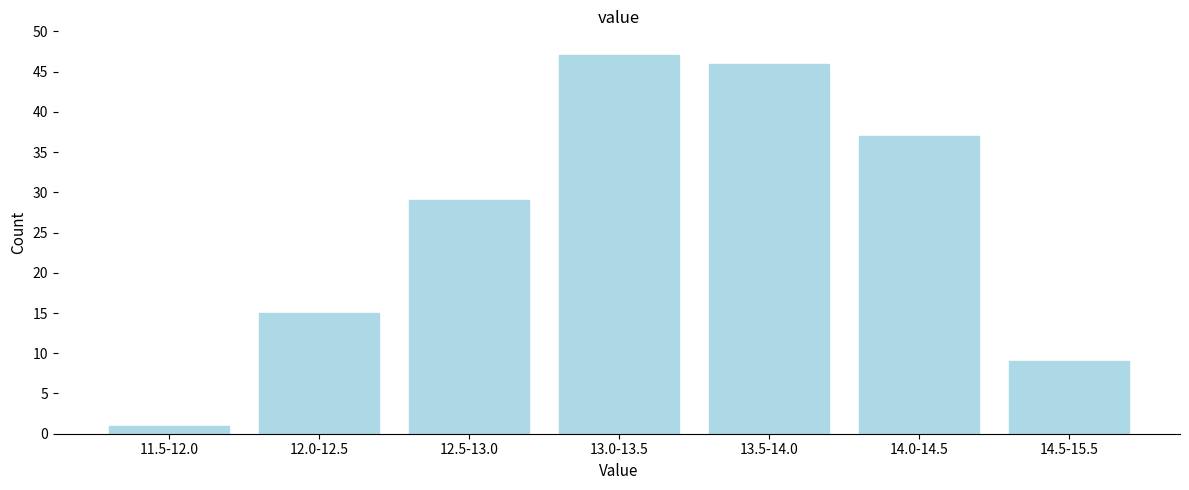

Reading left to right, what are all the values shown in this chart?

11.5-12.0=1	12.0-12.5=15	12.5-13.0=29	13.0-13.5=47	13.5-14.0=46	14.0-14.5=37	14.5-15.5=9